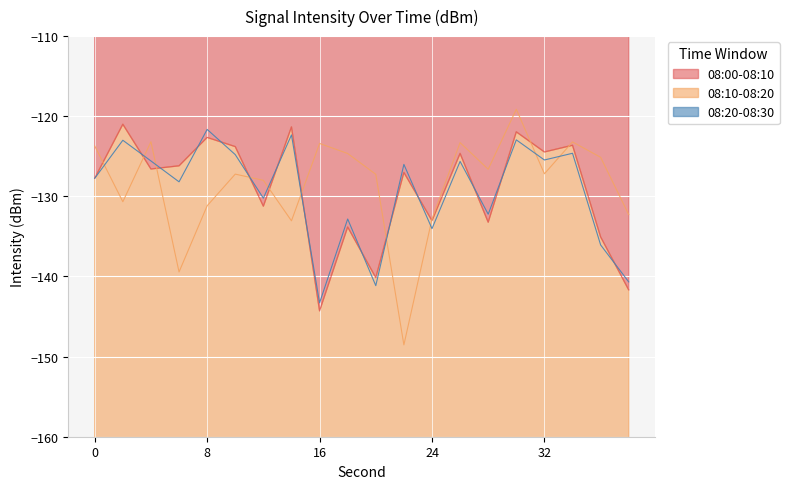

Which series has the largest total across all categories?

08:10-08:20